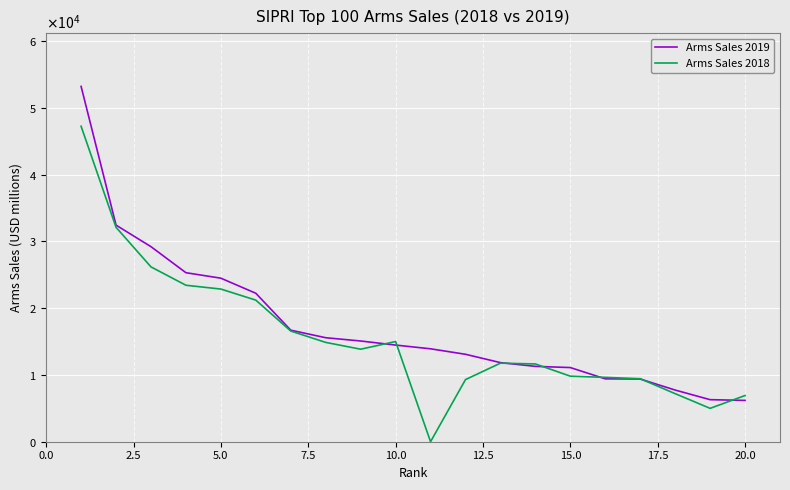

Is this an area chart (filled region under the line)?

No